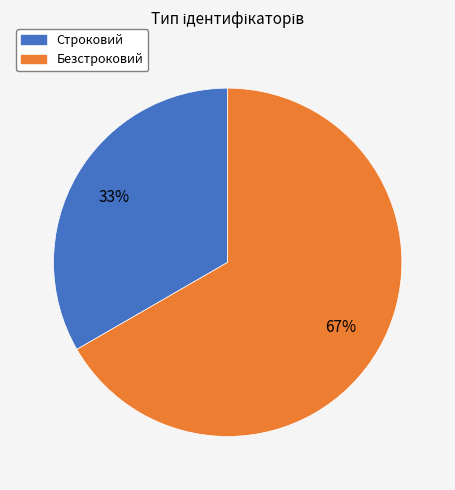

True or false: Строковий accounts for 33% of the total.

True